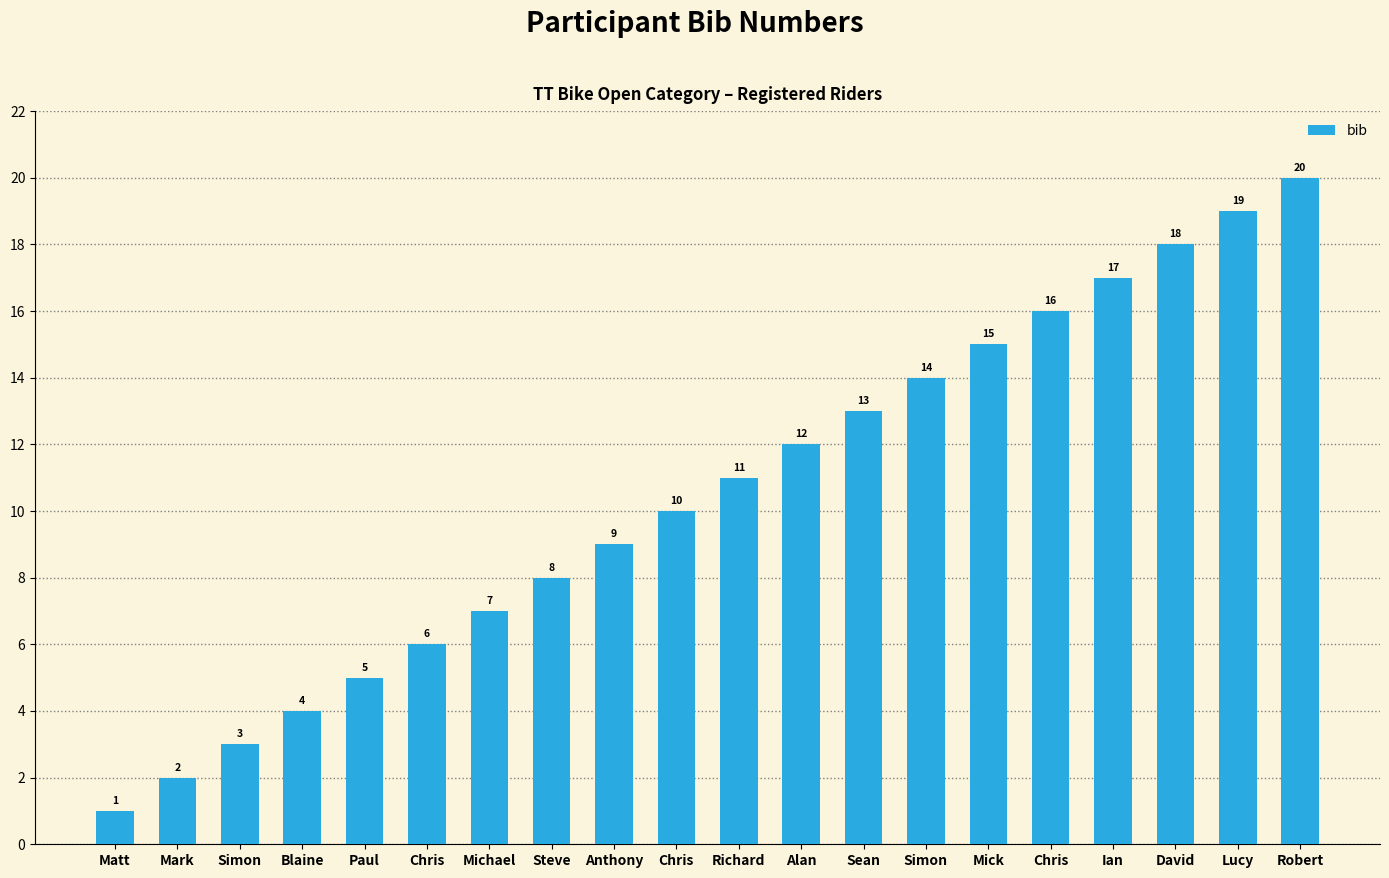

Rank the categories by value from highest to lowest.

Robert, Lucy, David, Ian, Chris, Mick, Simon, Sean, Alan, Richard, Chris, Anthony, Steve, Michael, Chris, Paul, Blaine, Simon, Mark, Matt